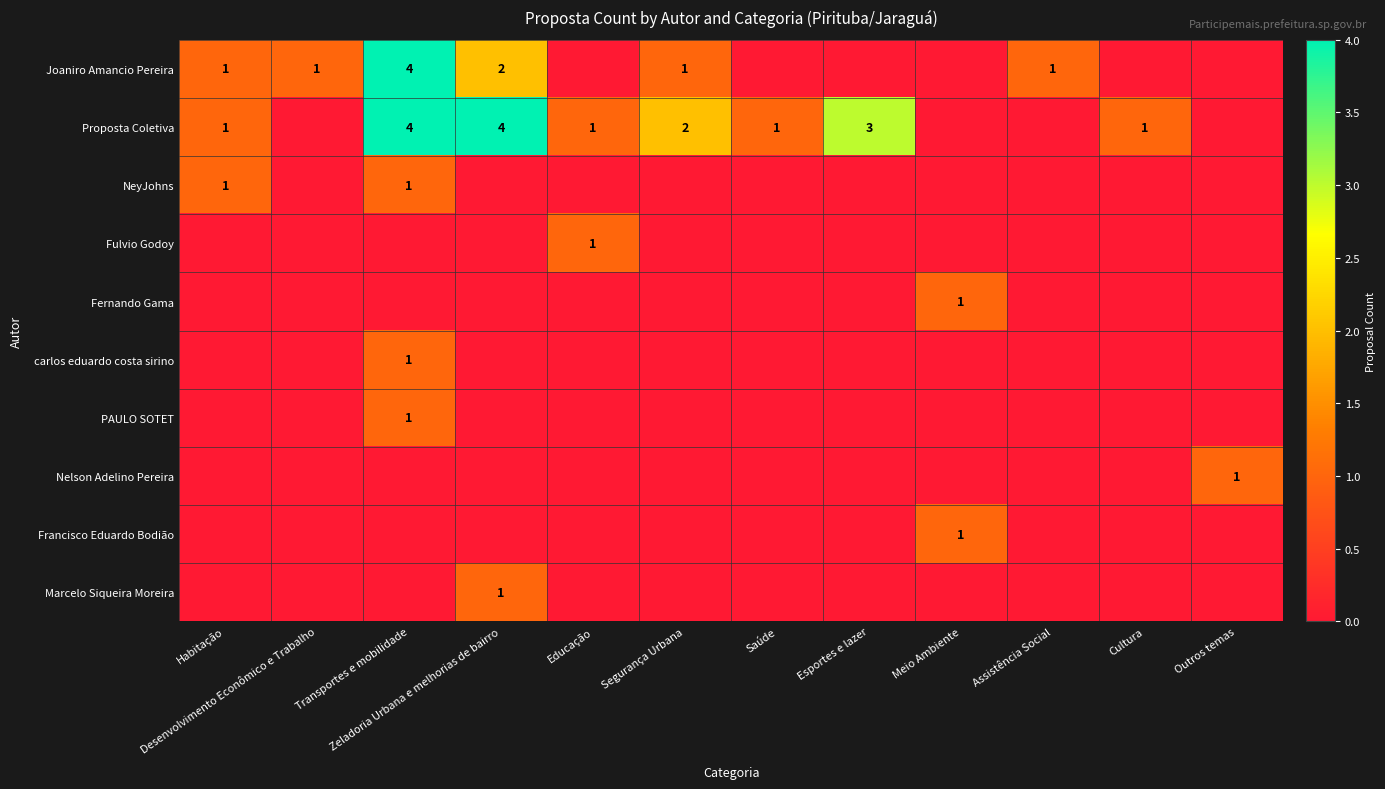

At which category is the sum across all series the highest?

Transportes e mobilidade